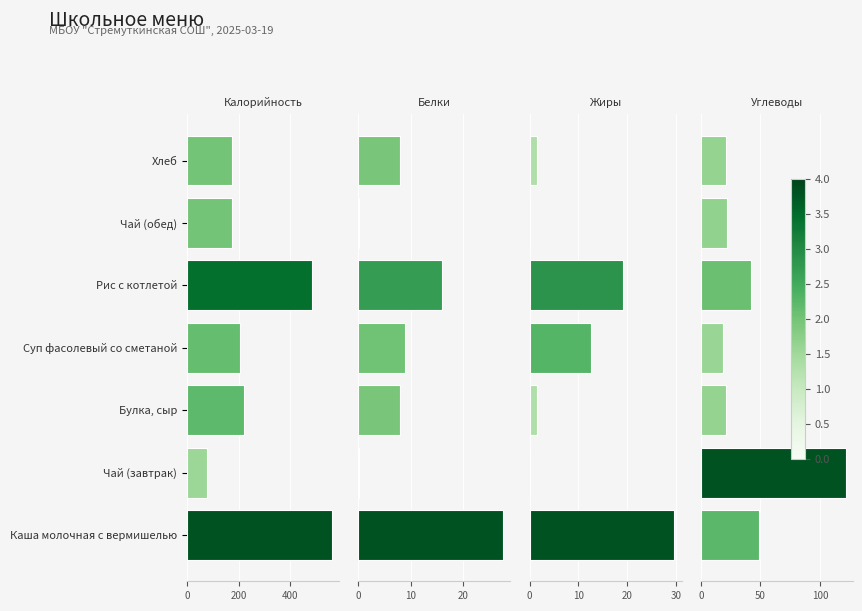

What is the total value across all series at Каша молочная с вермишелью?

667.2